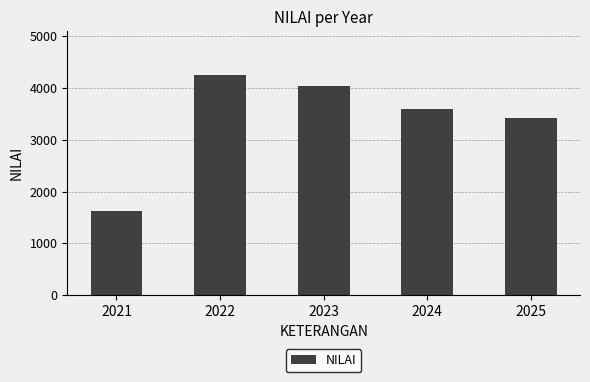

List the labels in order of value, largest first.

2022, 2023, 2024, 2025, 2021